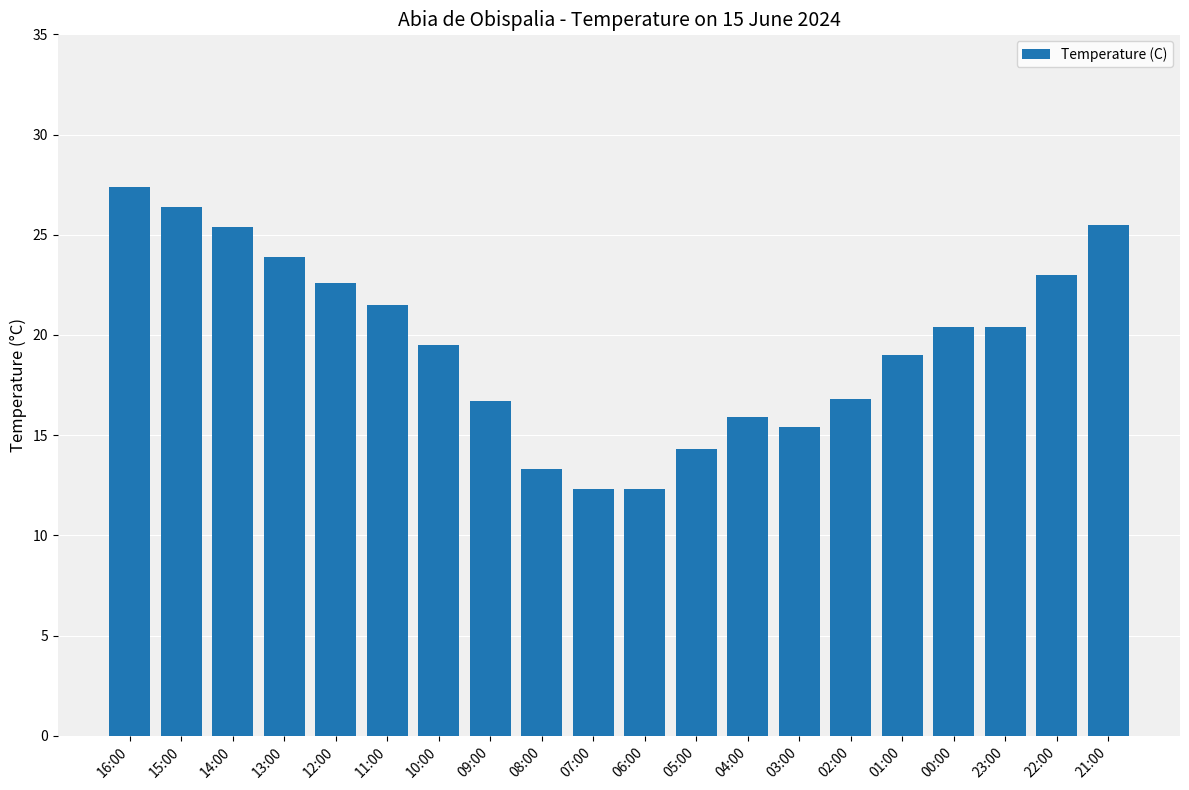

Approximately how many times larger is the value at 09:00 compared to 06:00?

1.4